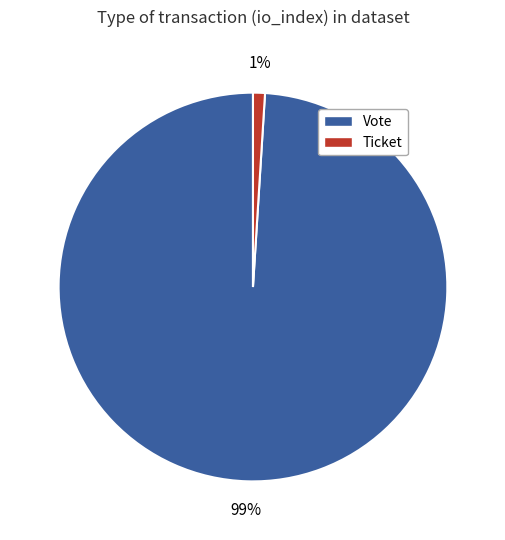

Which category accounts for the majority?

Vote